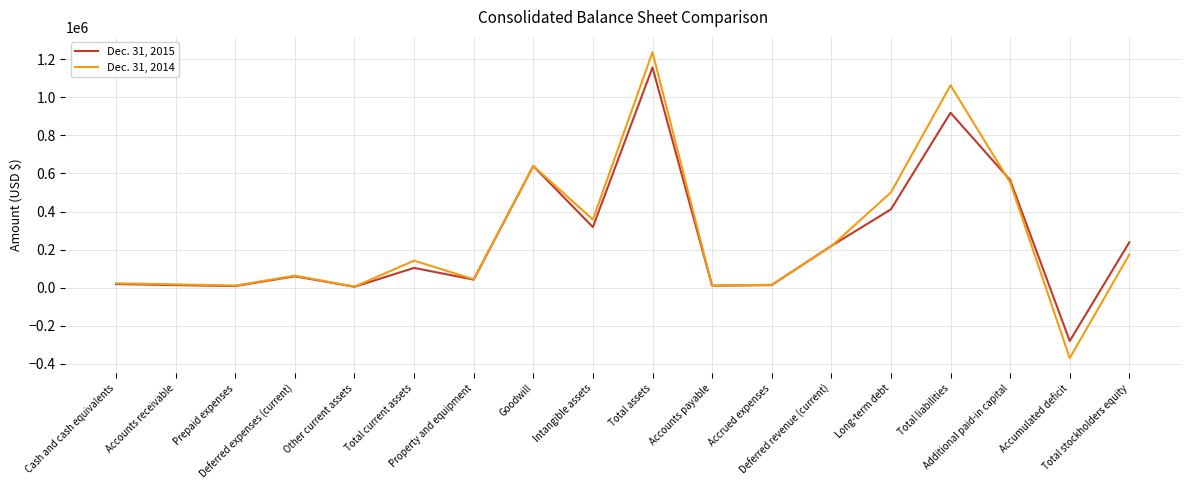

Rank the series by their maximum value, from lowest to highest.

Dec. 31, 2015, Dec. 31, 2014